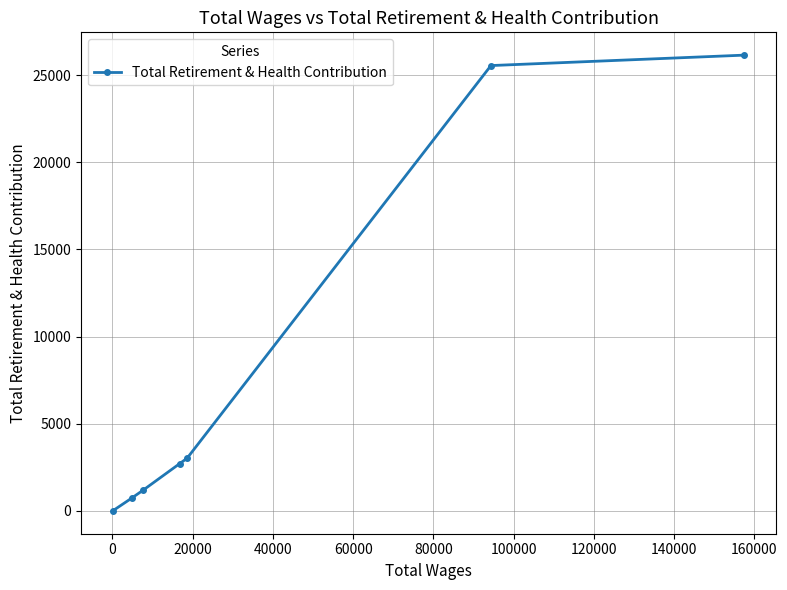

What is the average value?

8477